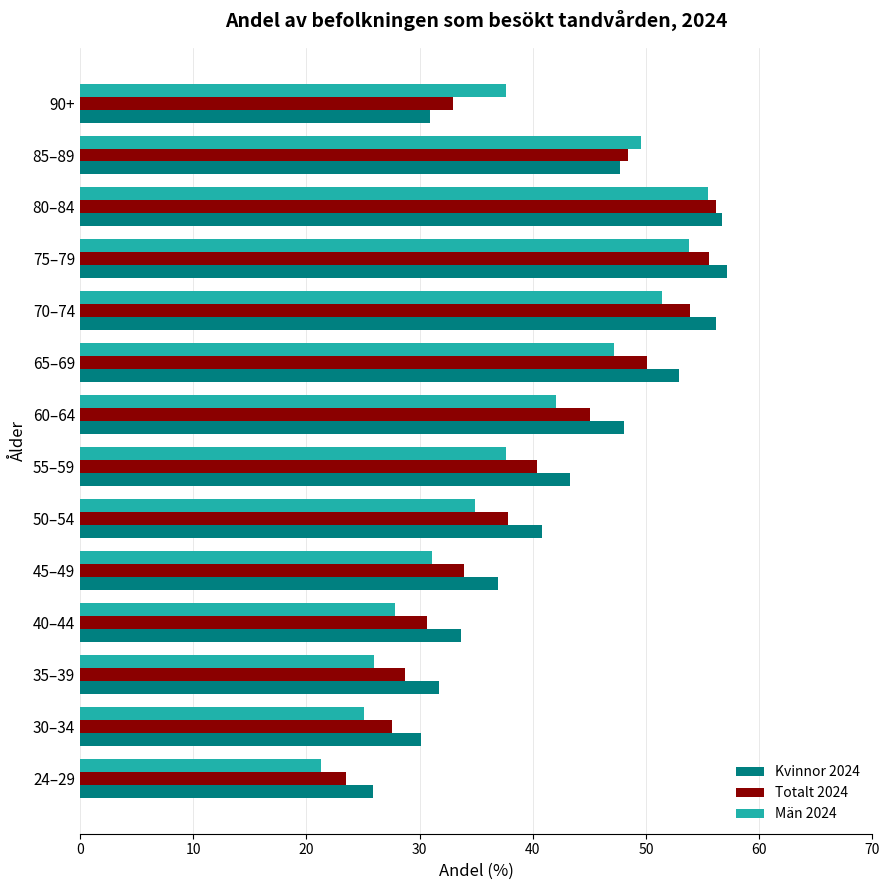

What is the difference between the highest and lowest values at 40–44?

5.9